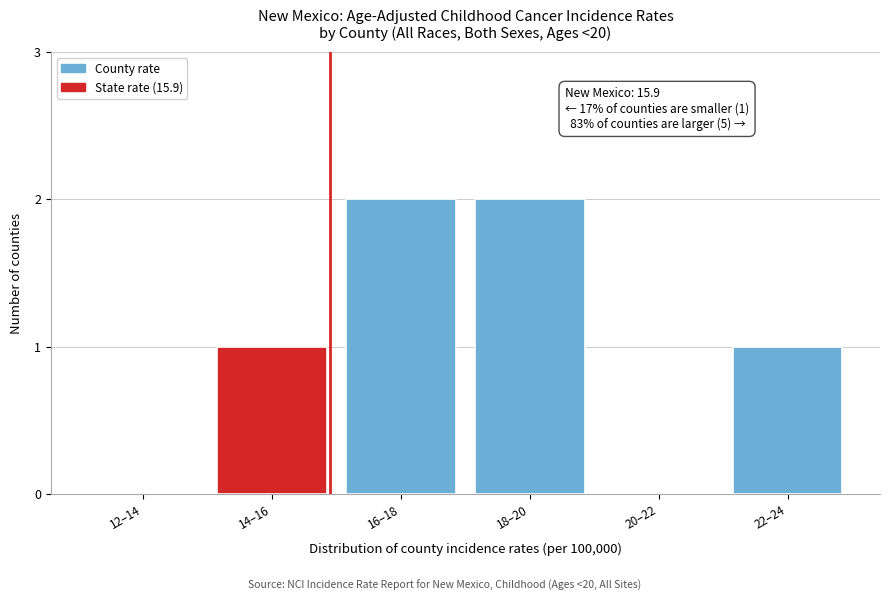

Reading left to right, list all the values displayed in this chart.

12–14=0	14–16=1	16–18=2	18–20=2	20–22=0	22–24=1